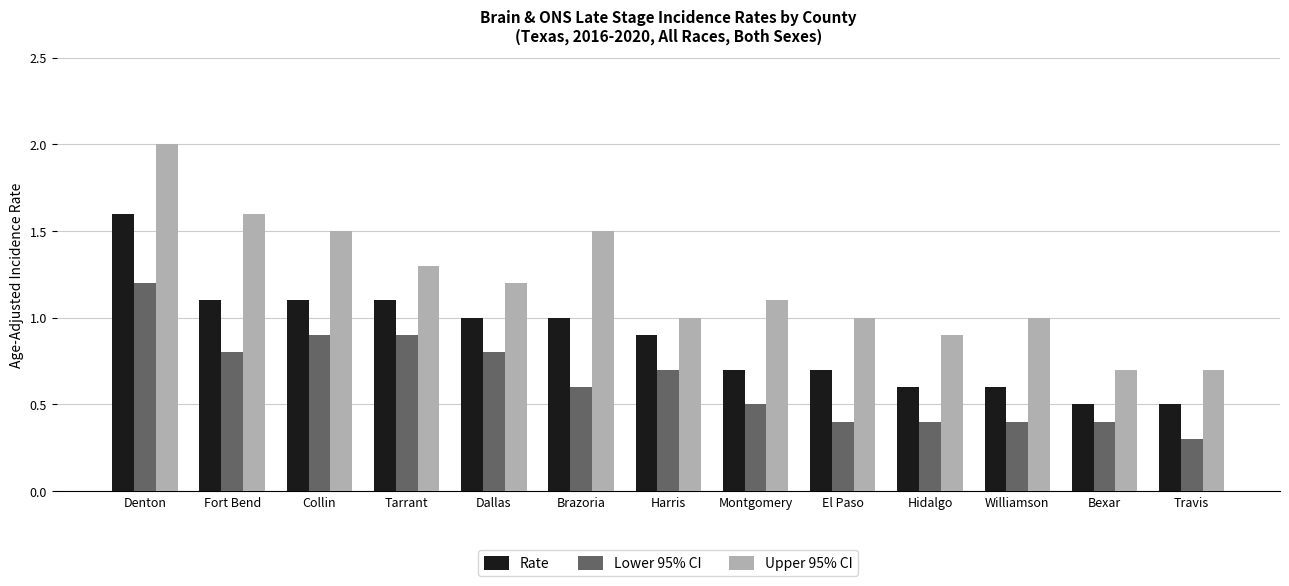

What is the smallest value displayed?

0.3